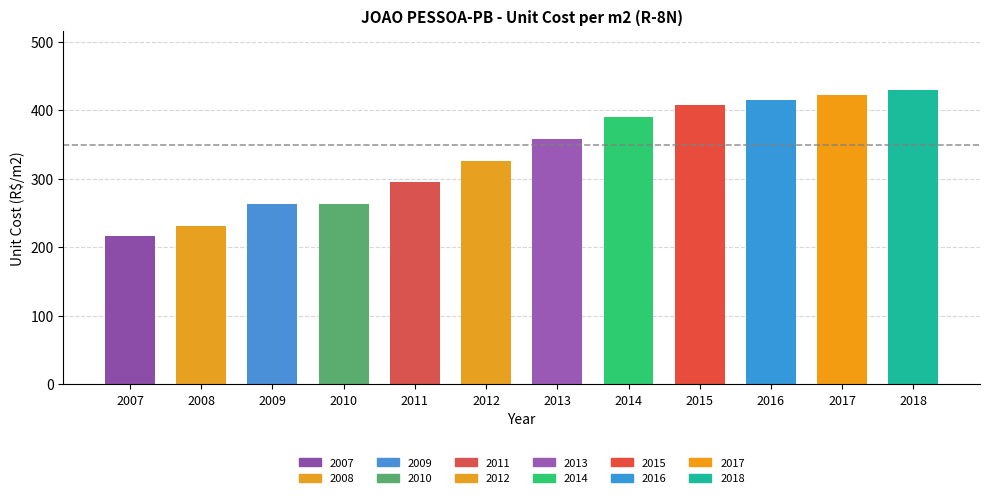

What is the maximum value shown in the chart?

430.1